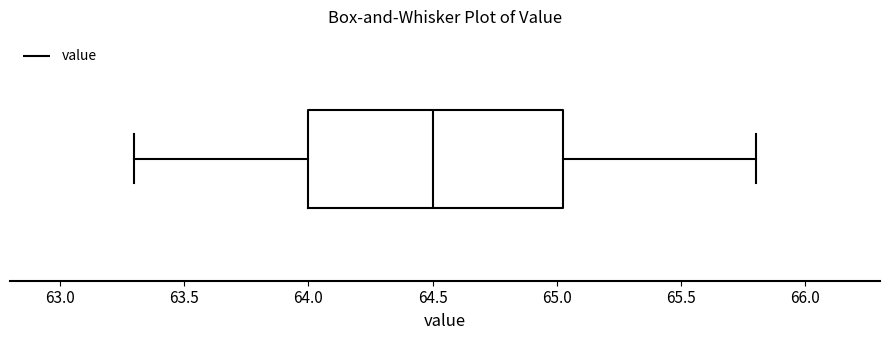

Read this box plot against the x-axis: the position of the median line, the range covered by the box, and the ends of both whiskers. The values are not printed on the chart, so give them approximately, as read against the axis.

median 64.50, box 64.00 to 65.05, whiskers 63.30 to 65.80